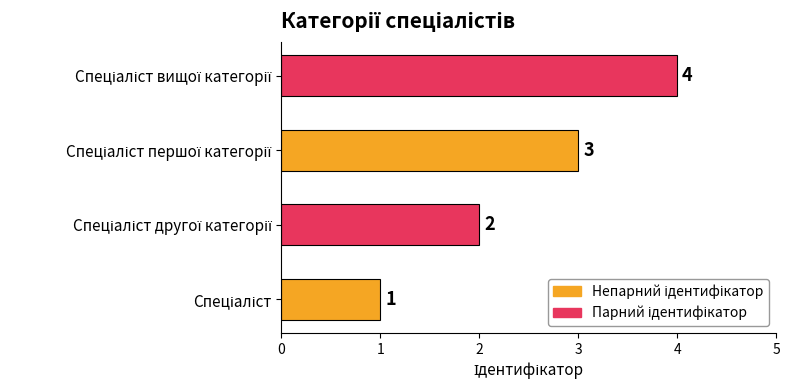

How many values are between 2 and 4?

3